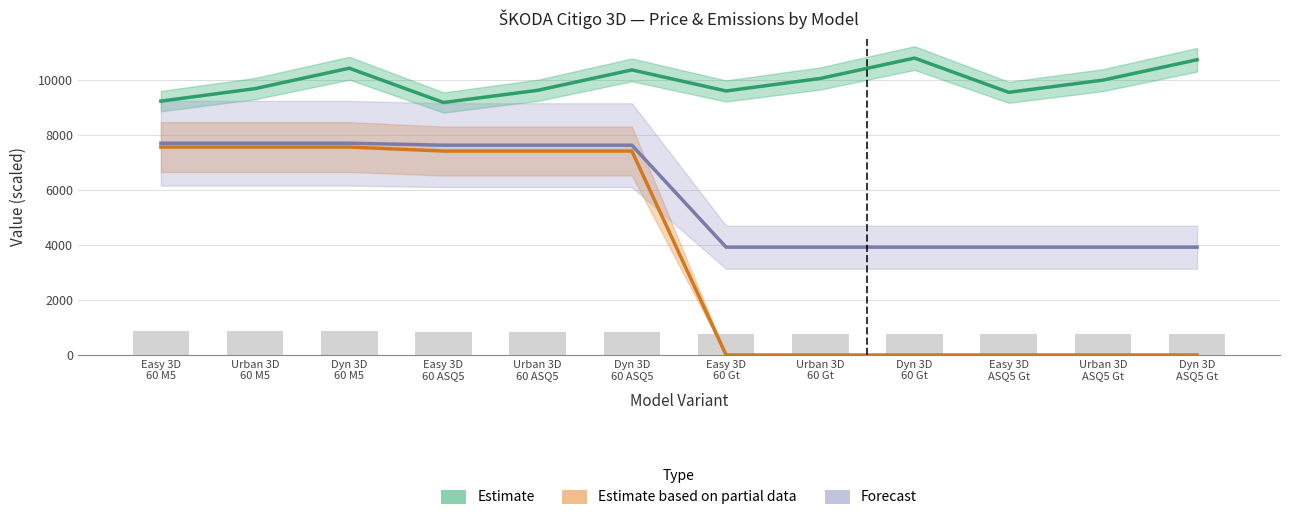

Between Dyn 3D
60 ASQ5 and Urban 3D
60 Gt, which is larger?

Dyn 3D
60 ASQ5